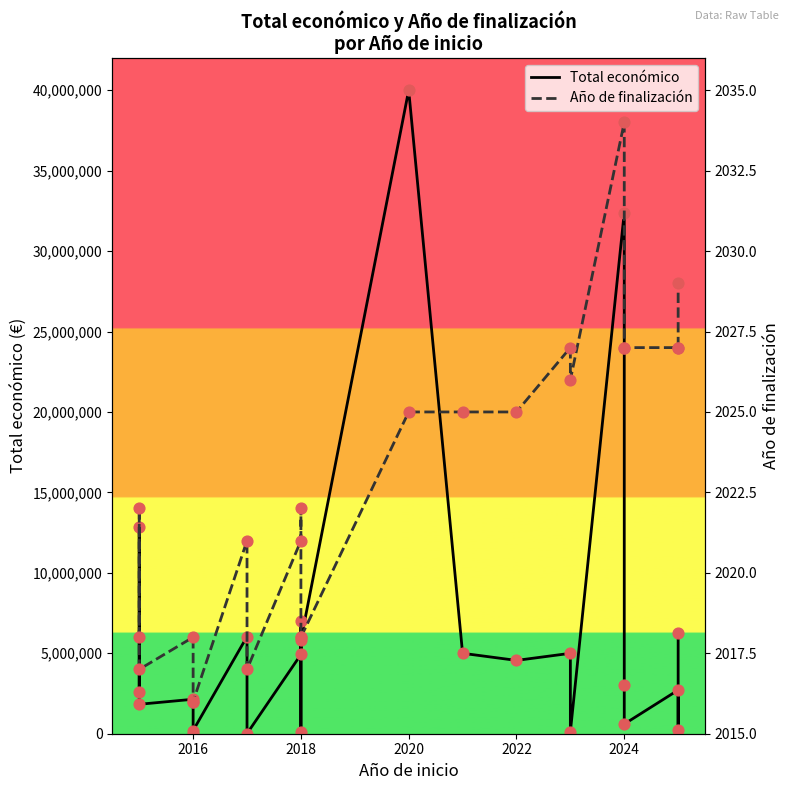

Which series has the largest Y range (max minus min)?

Total económico